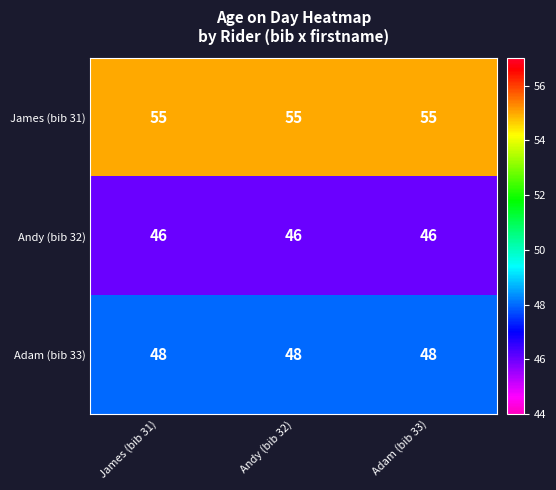

Is it true that Adam (bib 33) equals 48 at Adam (bib 33)?

True